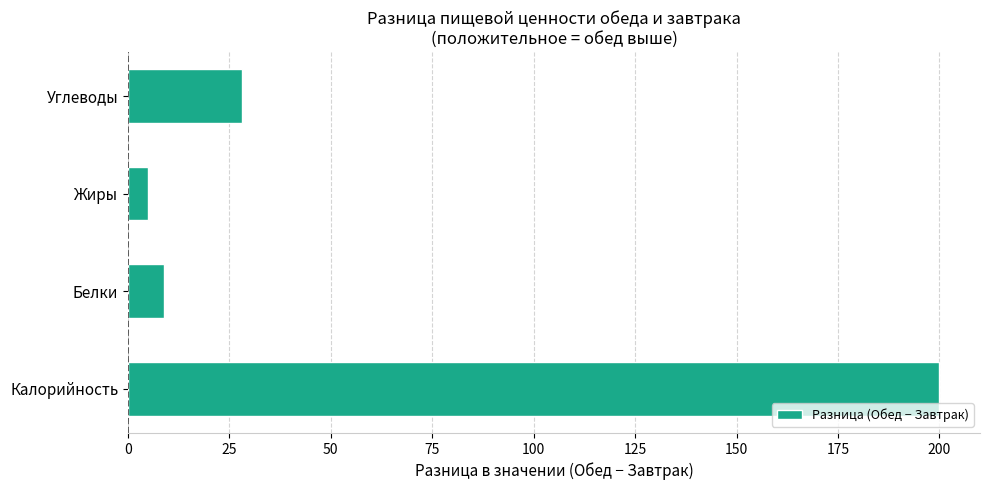

Is it true that the value at Калорийность is 200?

True